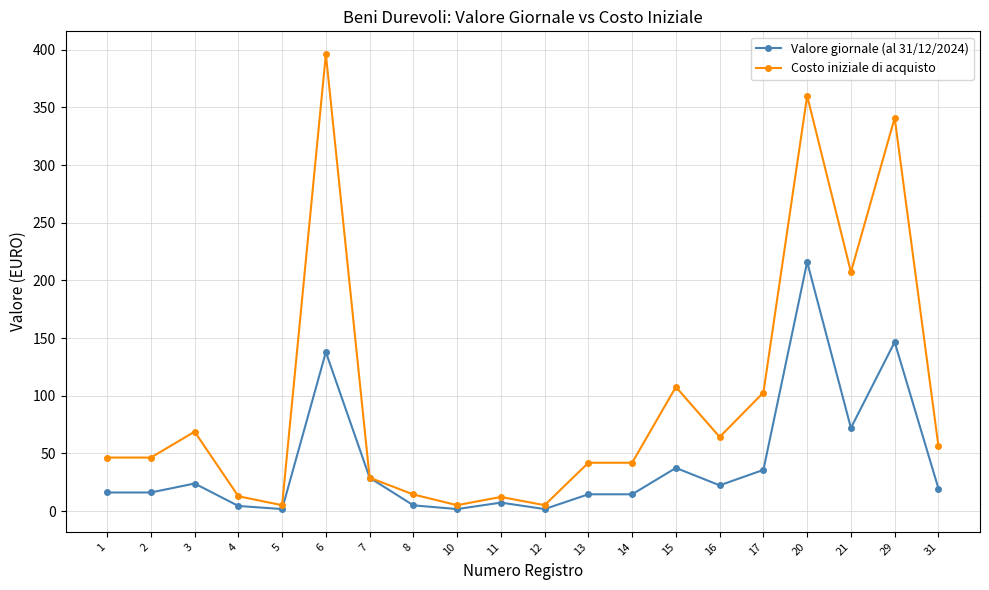

True or false: Valore giornale (al 31/12/2024) has a value of 14.6 at 13.

True